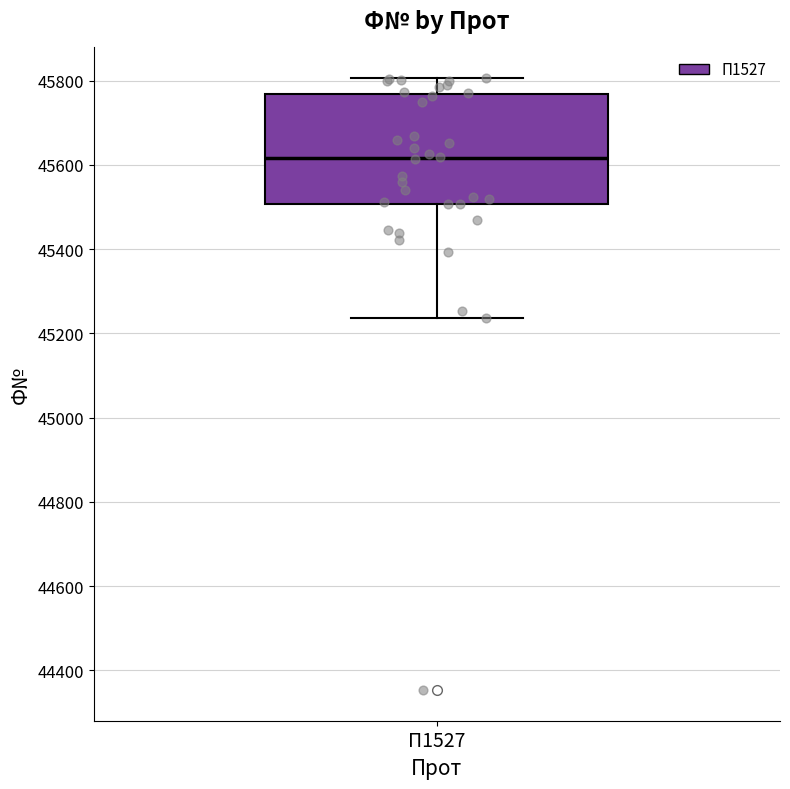

Read this box plot against the y-axis: the position of the median line, the range covered by the box, and the ends of both whiskers. The values are not printed on the chart, so give them approximately, as read against the axis.

median 45620, box 45500 to 45760, whiskers 45240 to 45800